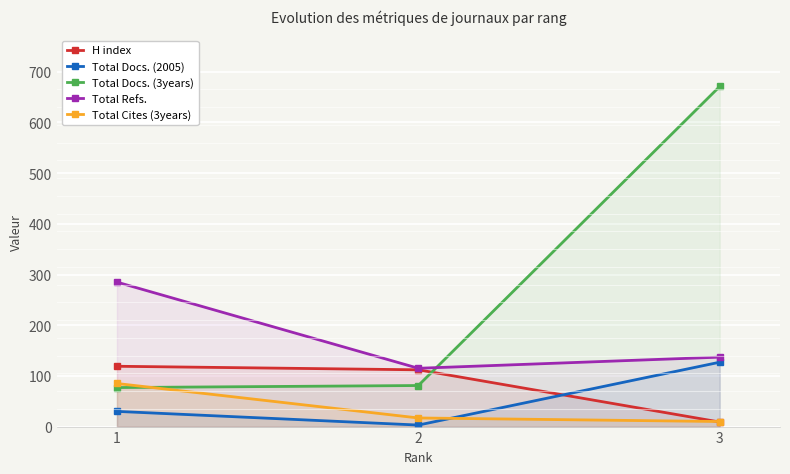

Reading right to left, what are all the values shown in this chart?

H index: 9	112	119
Total Docs. (2005): 127	3	30
Total Docs. (3years): 671	81	77
Total Refs.: 137	115	285
Total Cites (3years): 10	17	85